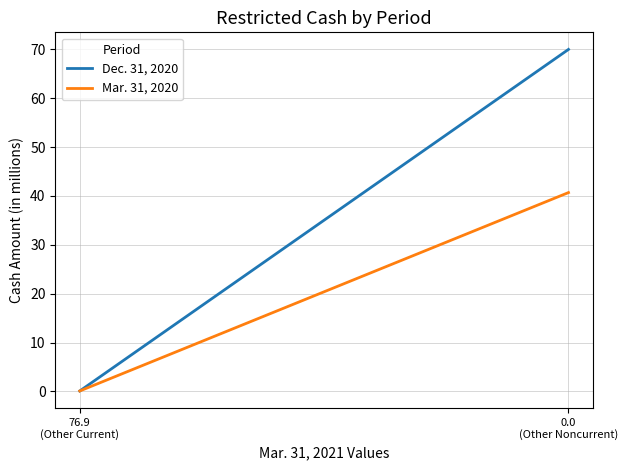

Which series has the largest total across all categories?

Dec. 31, 2020